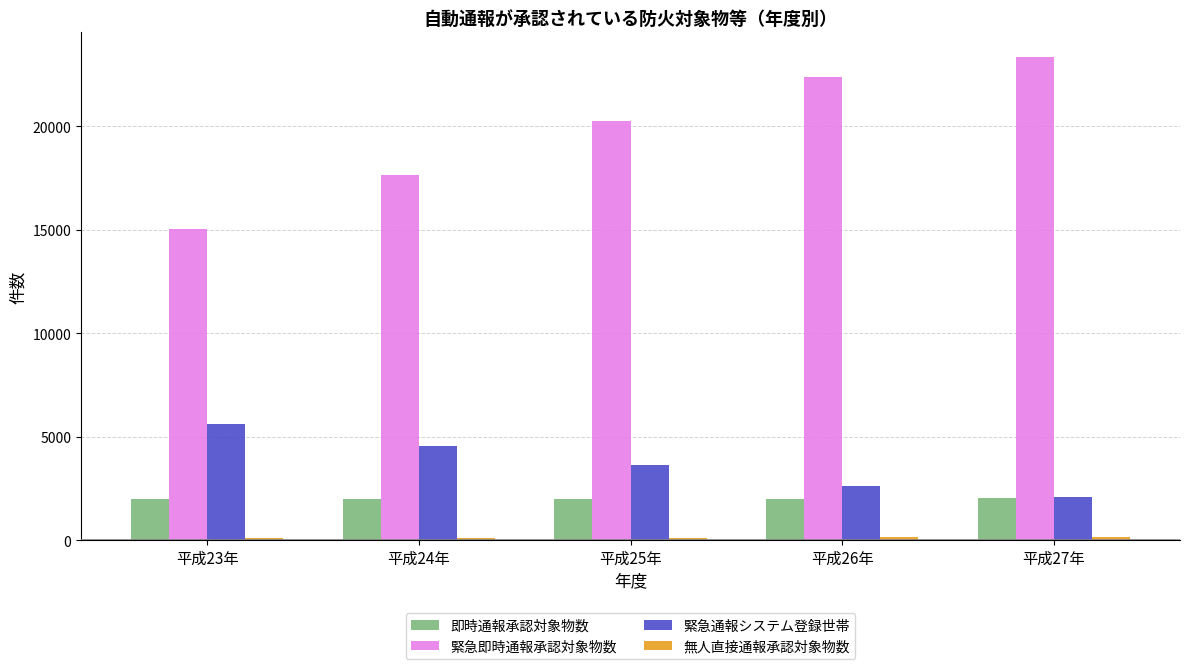

What is the highest value of the 緊急即時通報承認対象物数 series?

23360